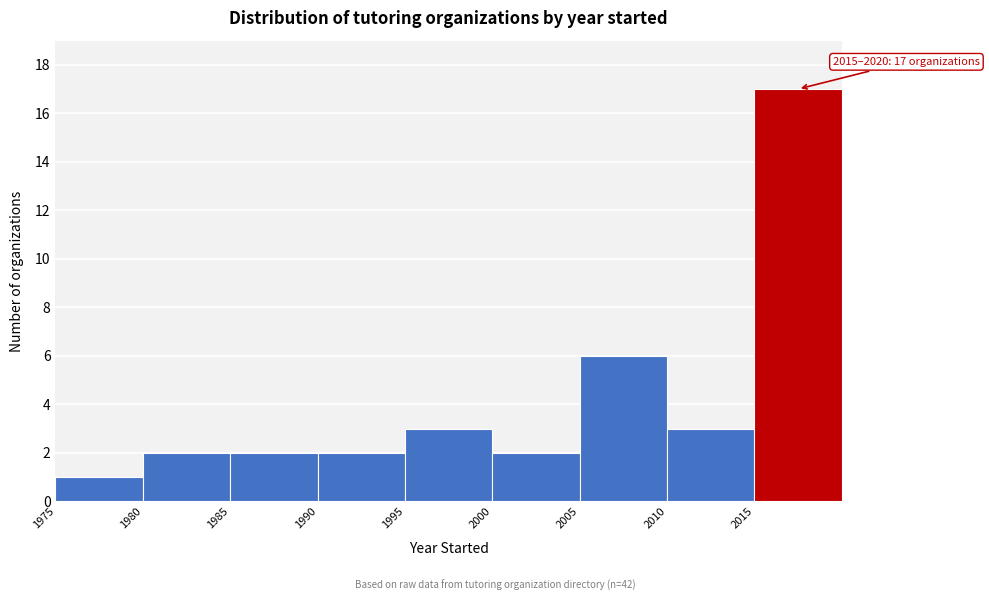

Over which range of the x-axis is the bar tallest?

2015 to 2020